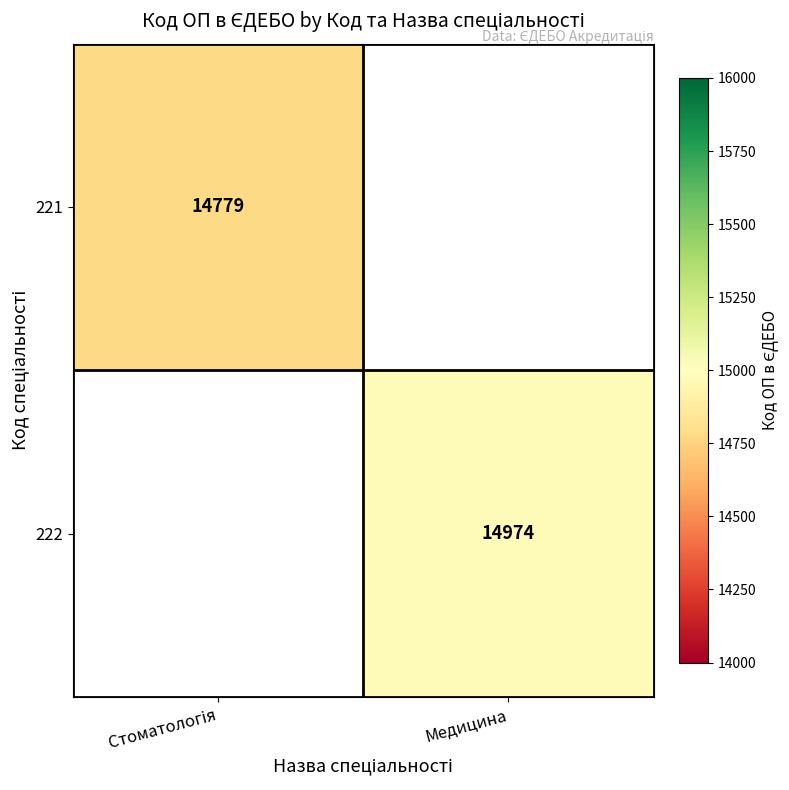

Is it true that 222 equals 14974 at Медицина?

True